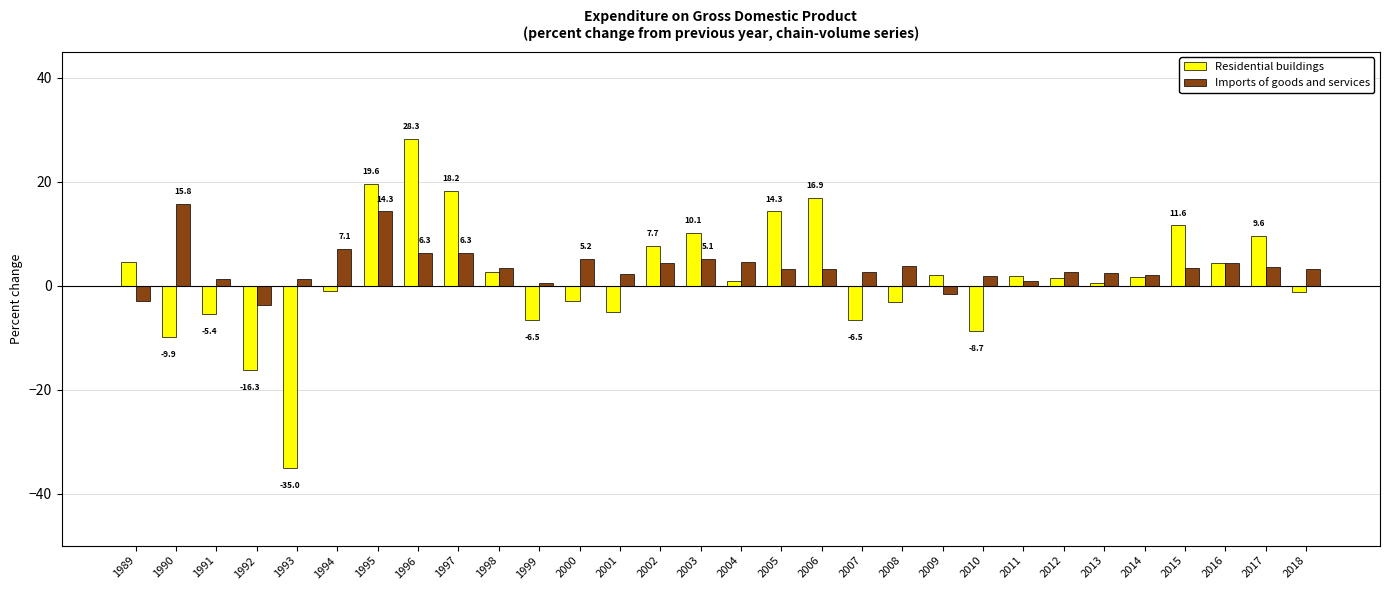

Rank the series at 2015 from highest to lowest value.

Residential buildings, Imports of goods and services